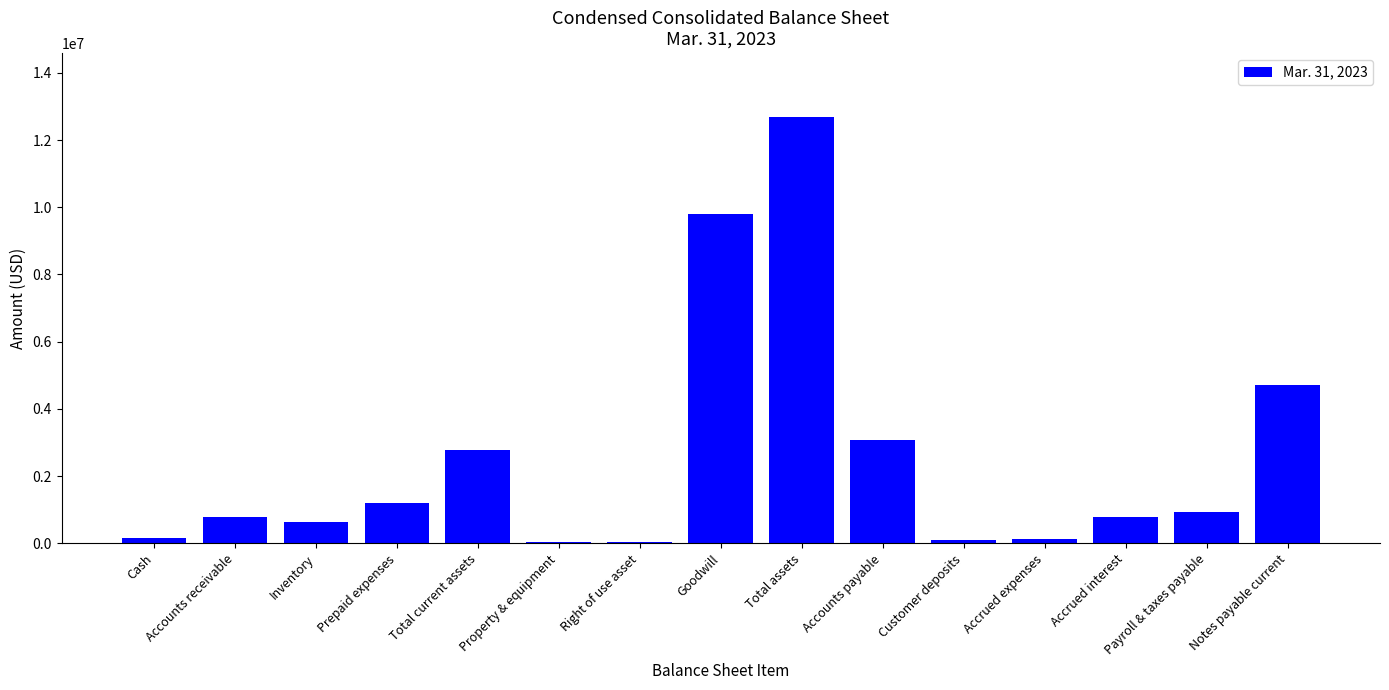

How many series are shown in this chart?

1